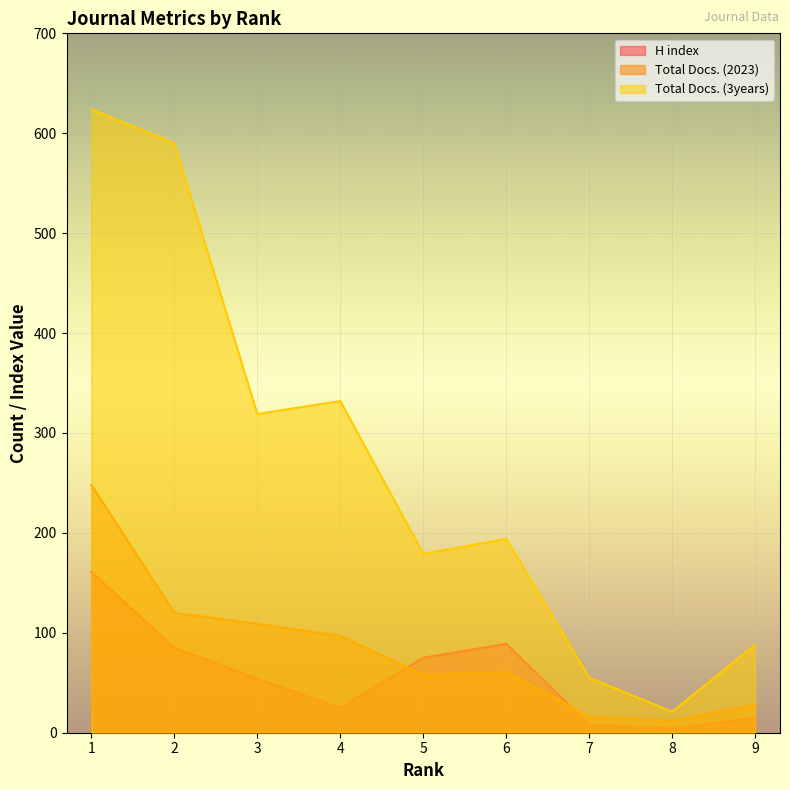

Between which two adjacent categories do H index and Total Docs. (2023) first intersect?

4 and 5